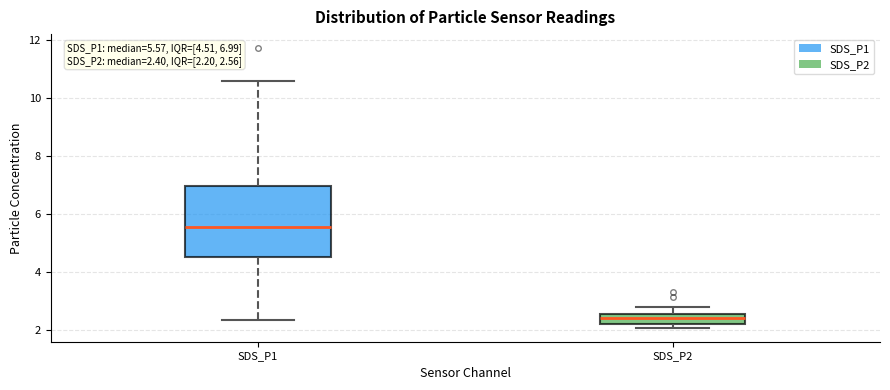

Comparing the boxes themselves (not the whiskers), which one is the tallest?

SDS_P1